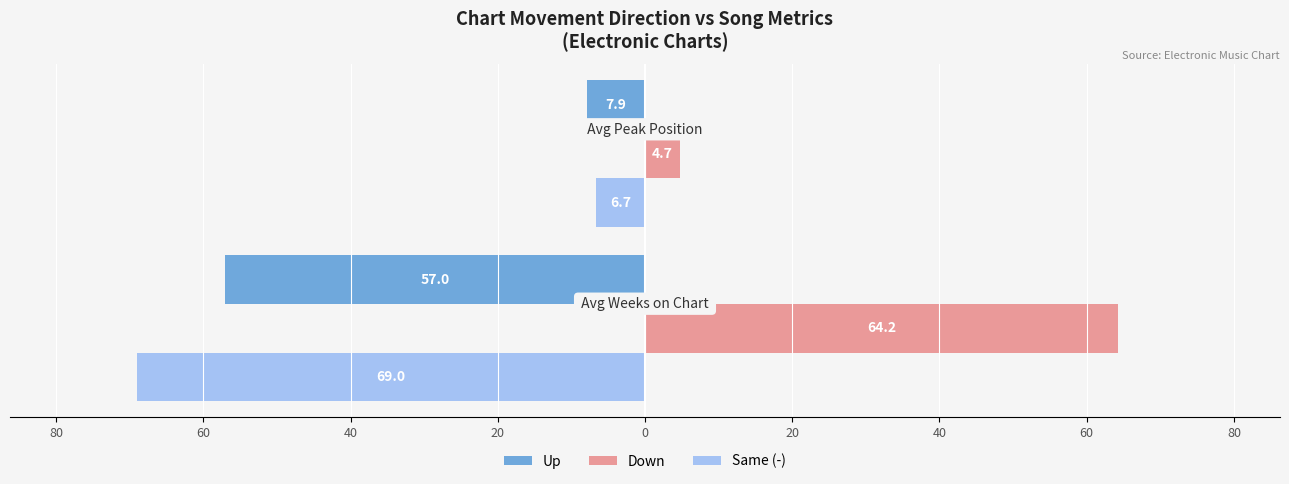

What are all the series names shown in the legend?

Up, Down, Same (-)